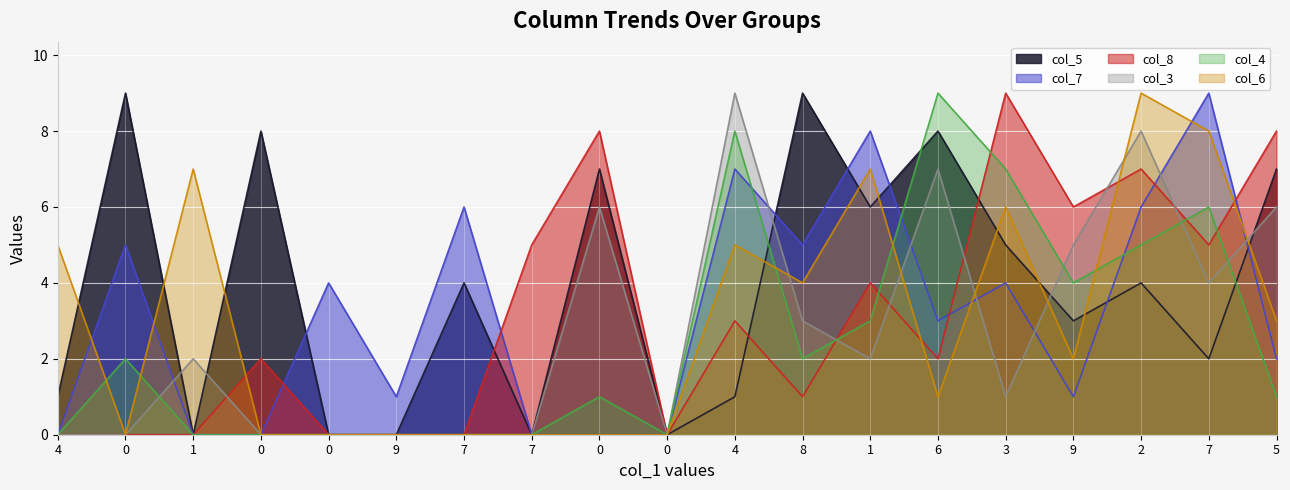

How many values in the col_8 series are below 2?

8